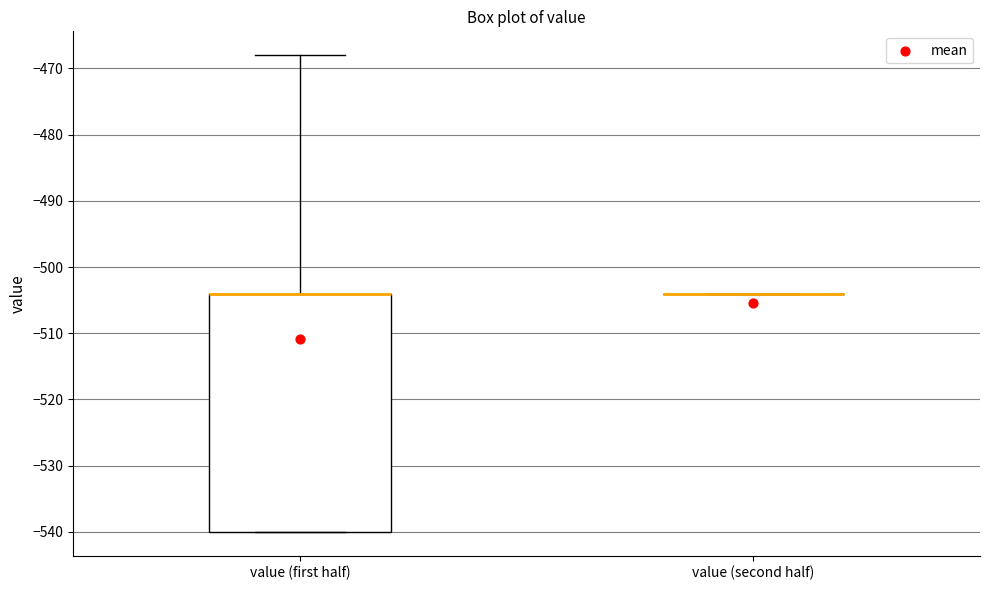

Where is the lower edge of the box for value (first half) on the y-axis? The values are not printed on the chart, so give them approximately, as read against the axis.

-540